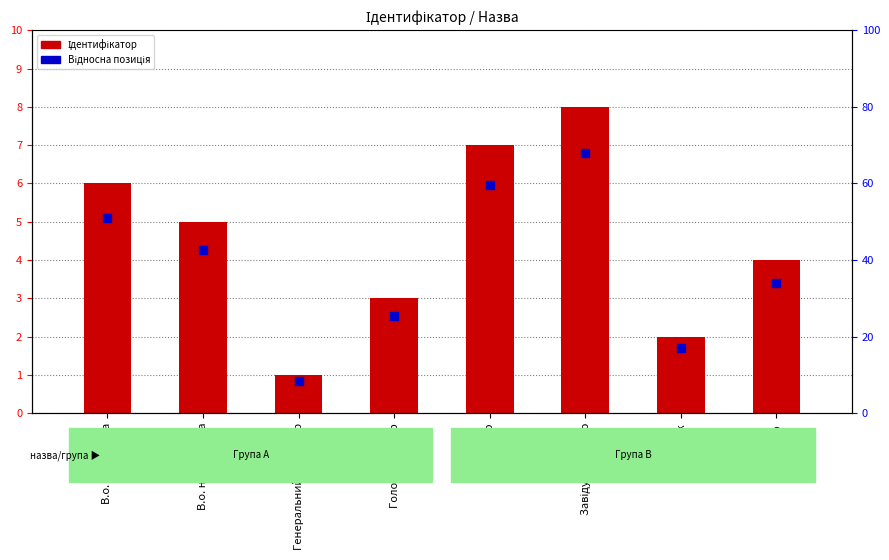

Which series has the largest total across all categories?

Ідентифікатор